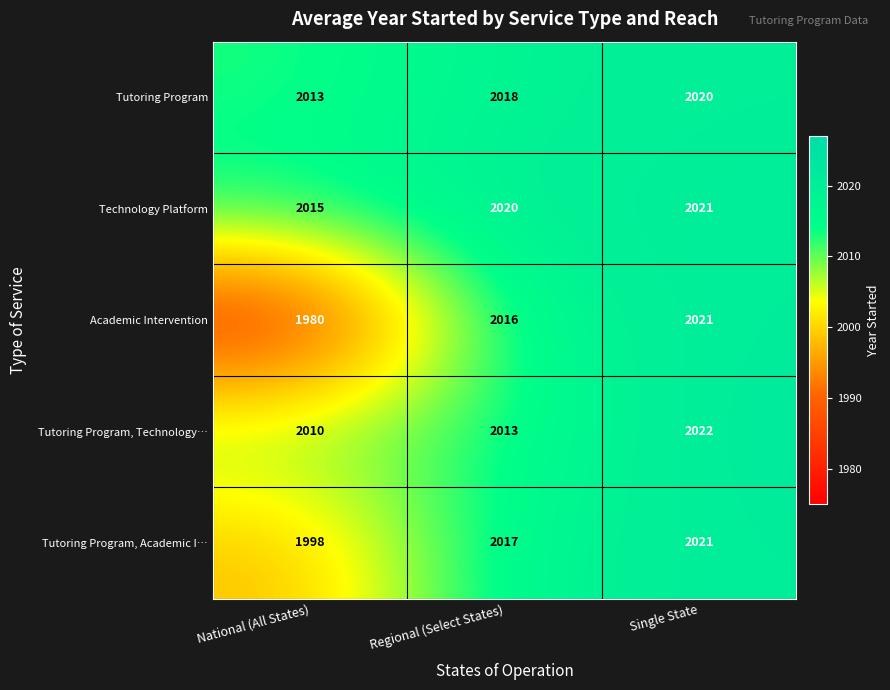

Rank the series at National (All States) from lowest to highest value.

Academic Intervention, Tutoring Program, Academic I…, Tutoring Program, Technology…, Tutoring Program, Technology Platform